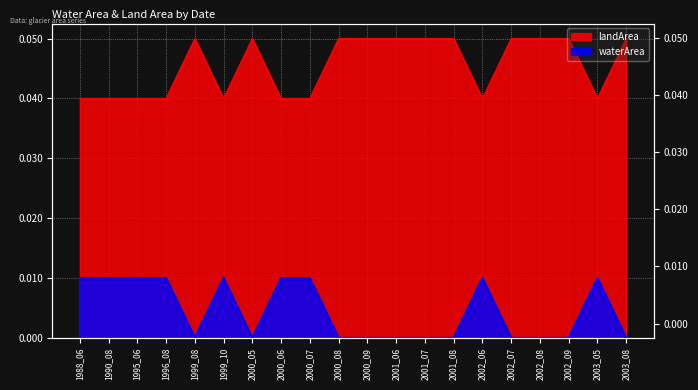

What is the sum of all landArea values?

0.9